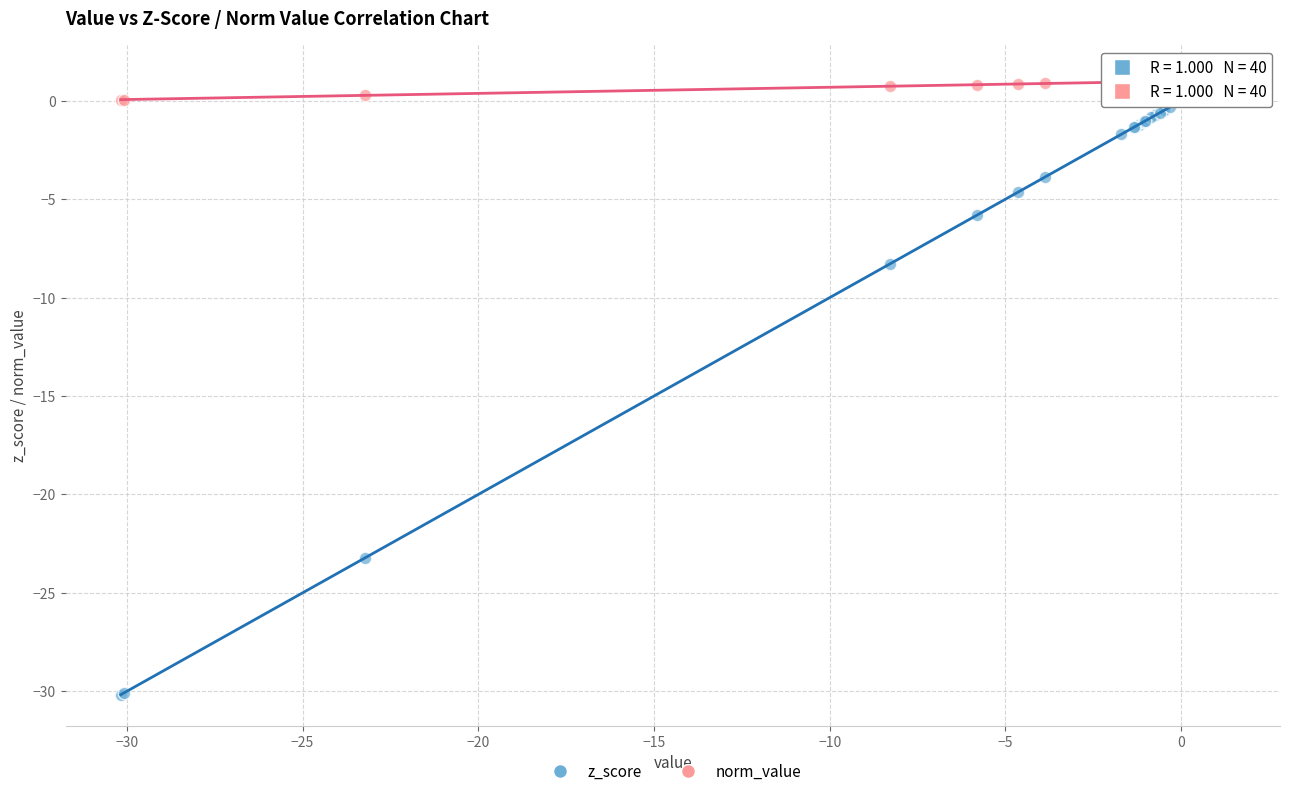

What are all the series names shown in the legend?

z_score, norm_value